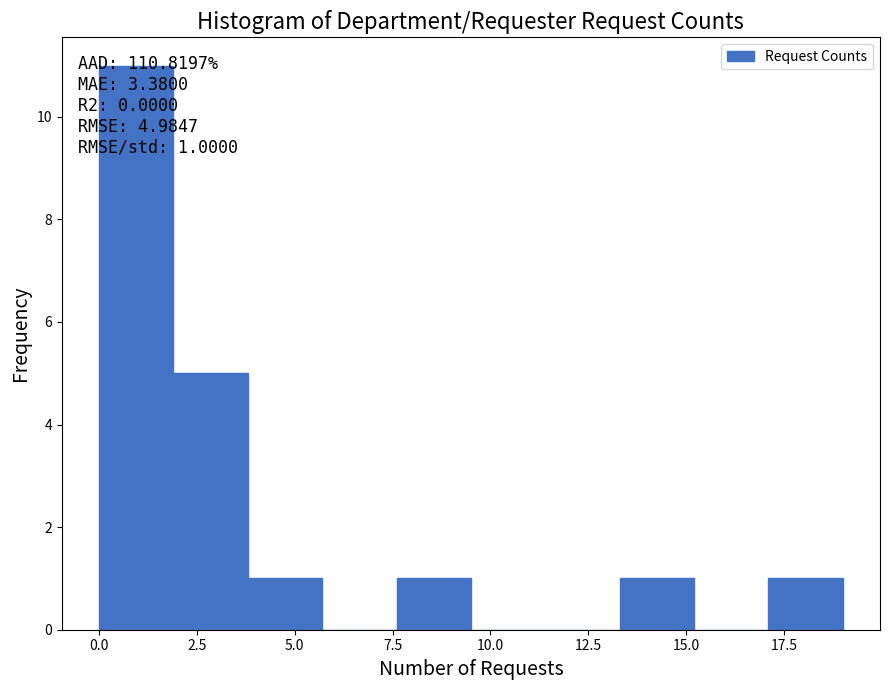

Read against the x-axis, roughly where is the centre of the tallest bar?

1.0